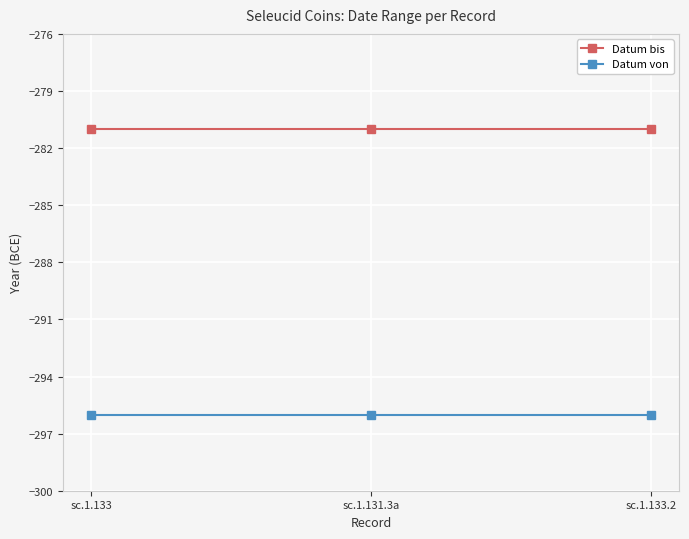

Reading left to right, extract all data points from this chart.

Datum bis: sc.1.133=-281	sc.1.131.3a=-281	sc.1.133.2=-281
Datum von: sc.1.133=-296	sc.1.131.3a=-296	sc.1.133.2=-296